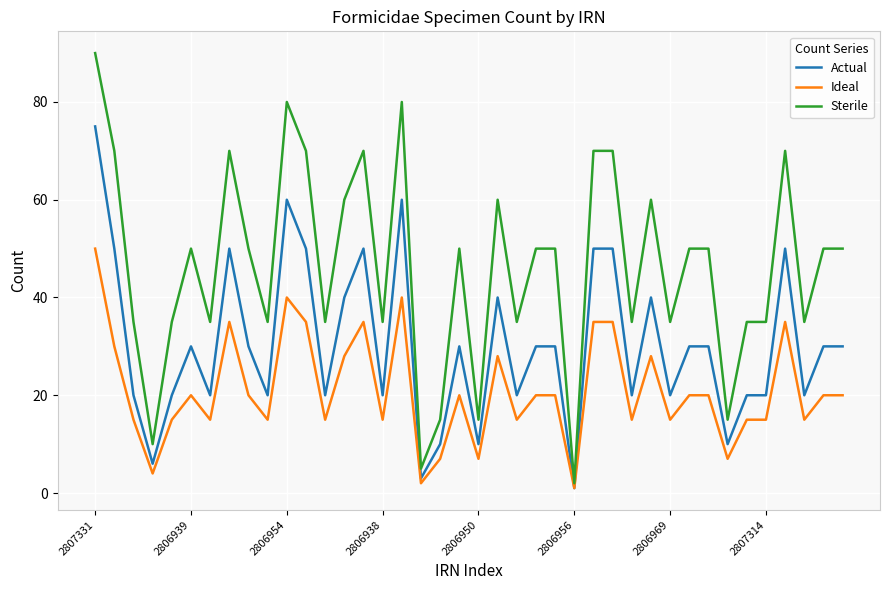

Rank the series by their average value, from lowest to highest.

Ideal, Actual, Sterile